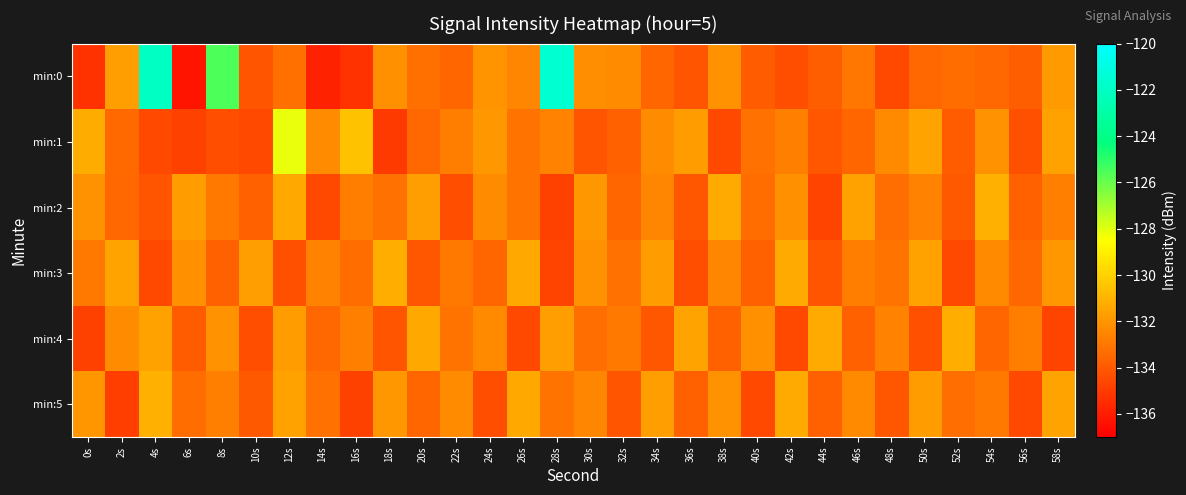

Which series has the largest total across all categories?

min:0